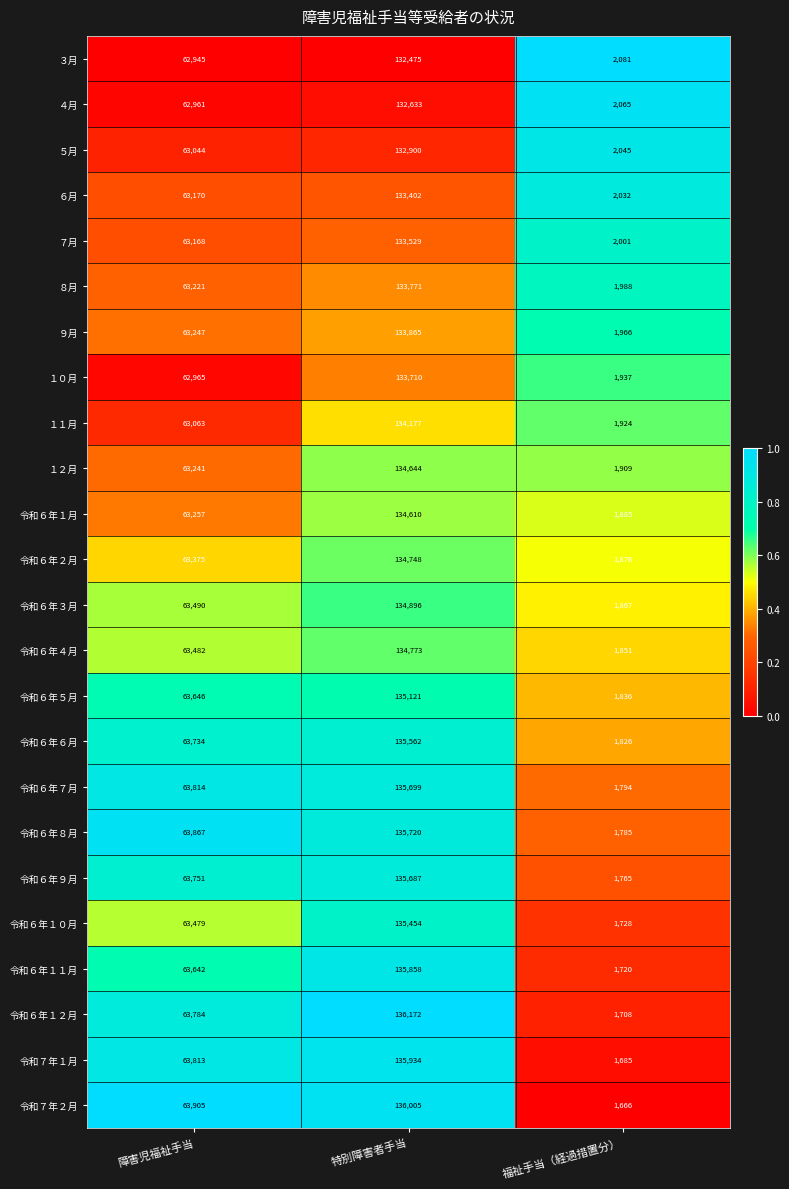

What is the total value across all series at 特別障害者手当?

3231345